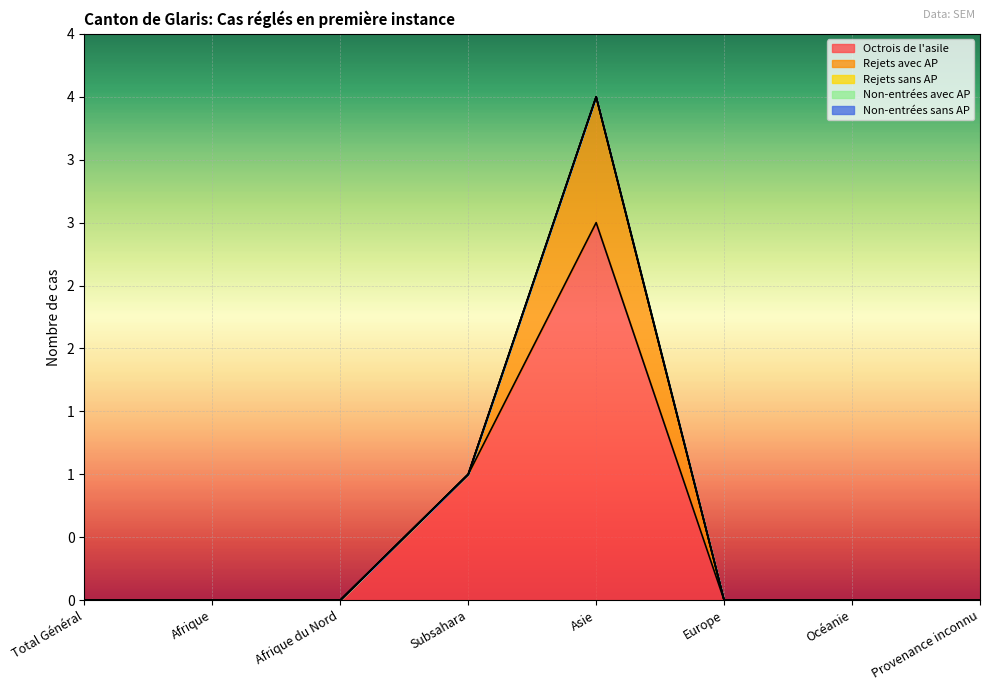

Between Subsahara and Asie, which is larger?

Asie